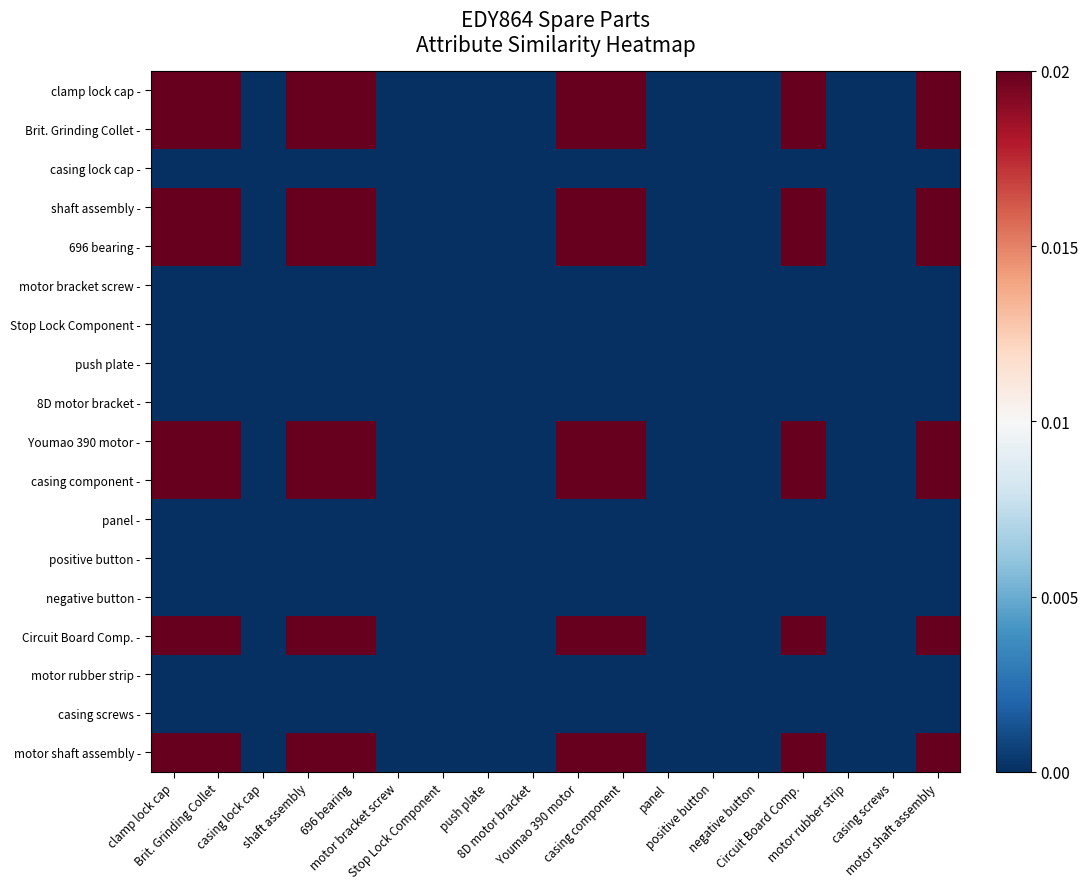

Rank the series at Circuit Board Comp. from lowest to highest value.

casing lock cap -, motor bracket screw -, Stop Lock Component -, push plate -, 8D motor bracket -, panel -, positive button -, negative button -, motor rubber strip -, casing screws -, shaft assembly -, 696 bearing -, Youmao 390 motor -, casing component -, motor shaft assembly -, clamp lock cap -, Brit. Grinding Collet -, Circuit Board Comp. -